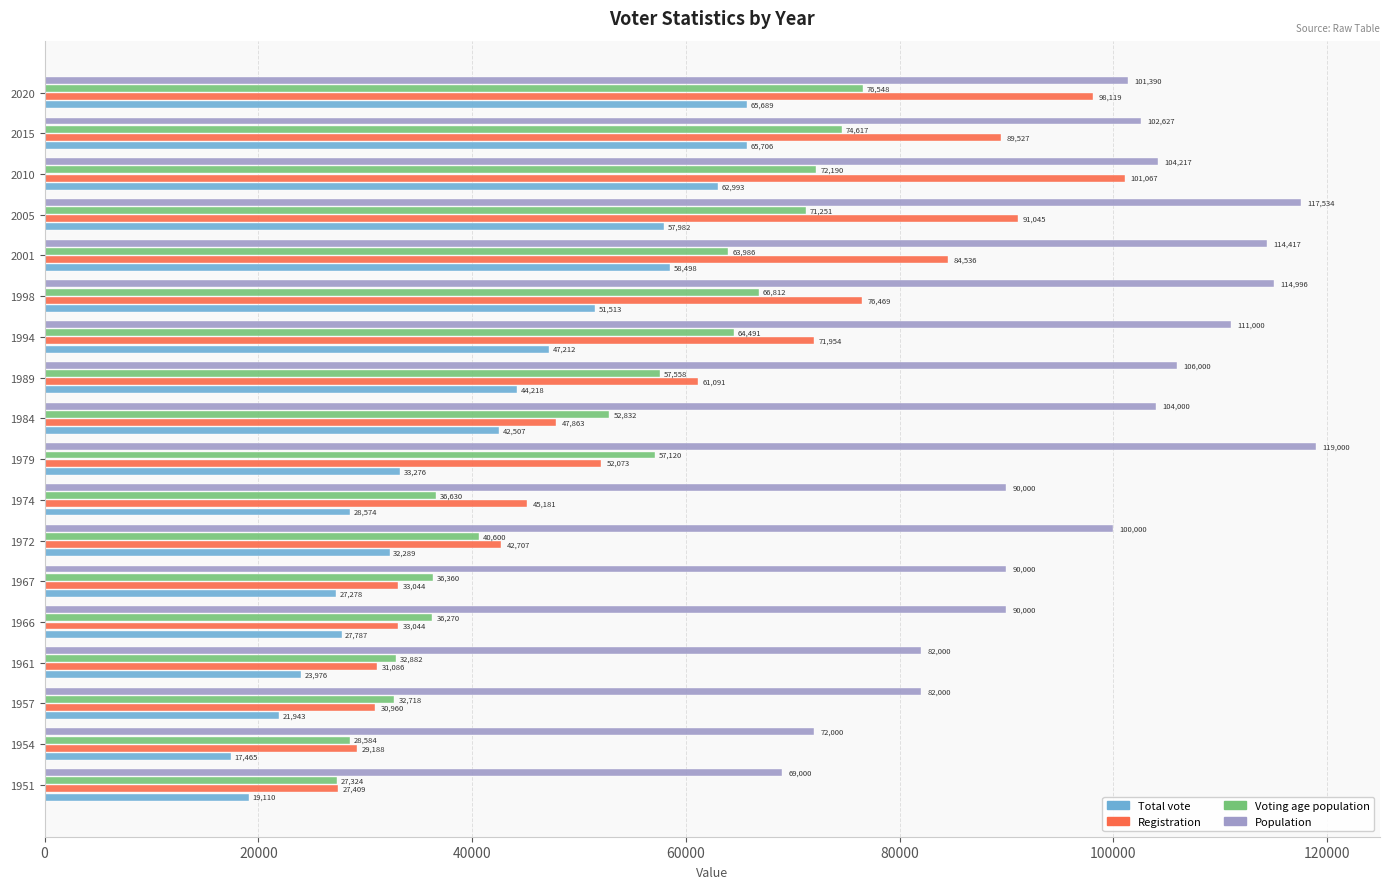

The value of Population at 1989 is 47819. True or false?

False